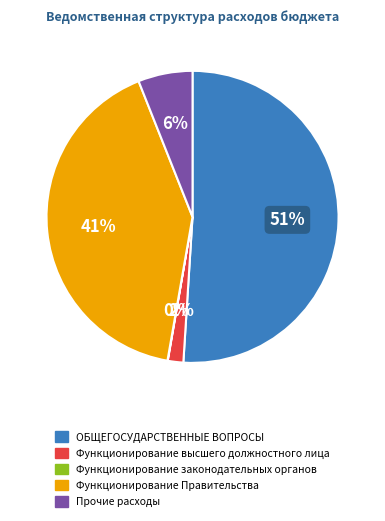

Is it true that Прочие расходы is 6% of the pie?

True